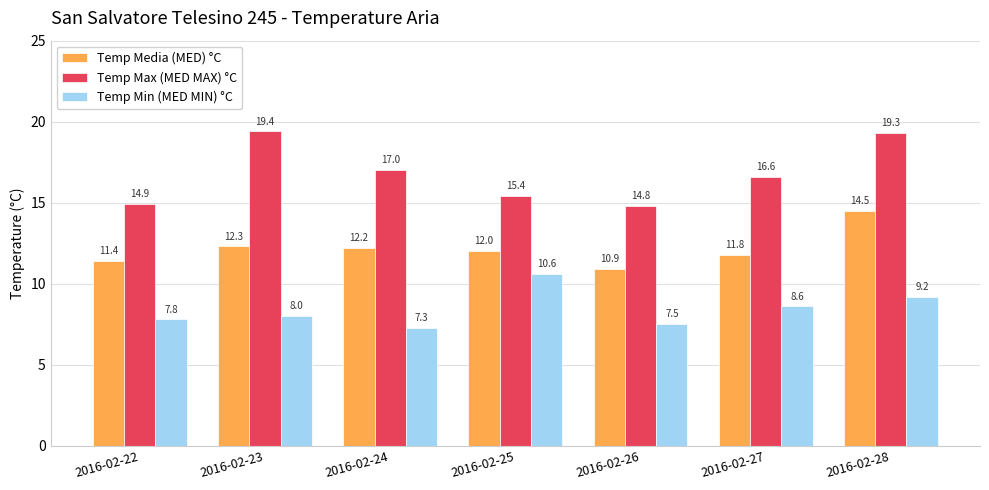

Reading left to right, list all the values displayed in this chart.

Temp Media (MED) °C: 2016-02-22=11.4	2016-02-23=12.3	2016-02-24=12.2	2016-02-25=12.0	2016-02-26=10.9	2016-02-27=11.8	2016-02-28=14.5
Temp Max (MED MAX) °C: 2016-02-22=14.9	2016-02-23=19.4	2016-02-24=17.0	2016-02-25=15.4	2016-02-26=14.8	2016-02-27=16.6	2016-02-28=19.3
Temp Min (MED MIN) °C: 2016-02-22=7.8	2016-02-23=8.0	2016-02-24=7.3	2016-02-25=10.6	2016-02-26=7.5	2016-02-27=8.6	2016-02-28=9.2